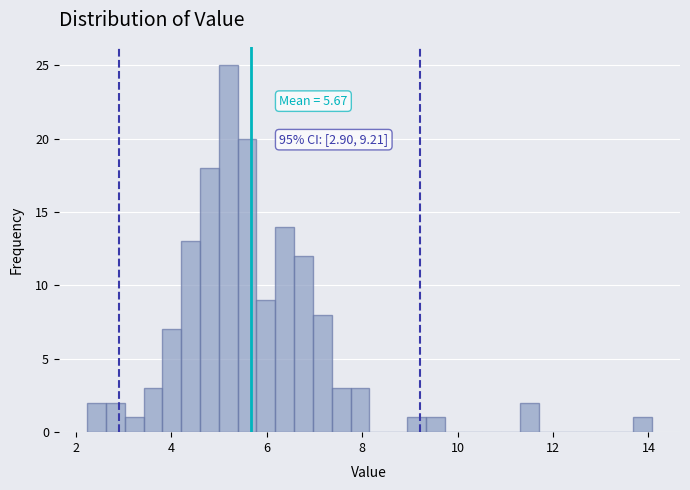

Around what value on the x-axis is the tallest bar? Give the approximate position of its centre, as read against the axis.

5.2